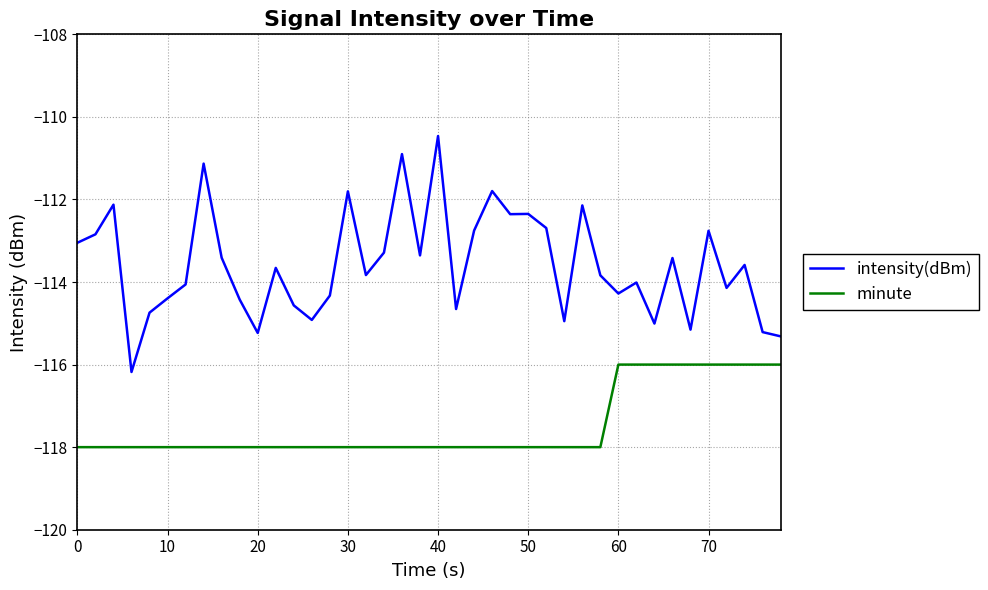

Which series has the widest spread of values?

intensity(dBm)